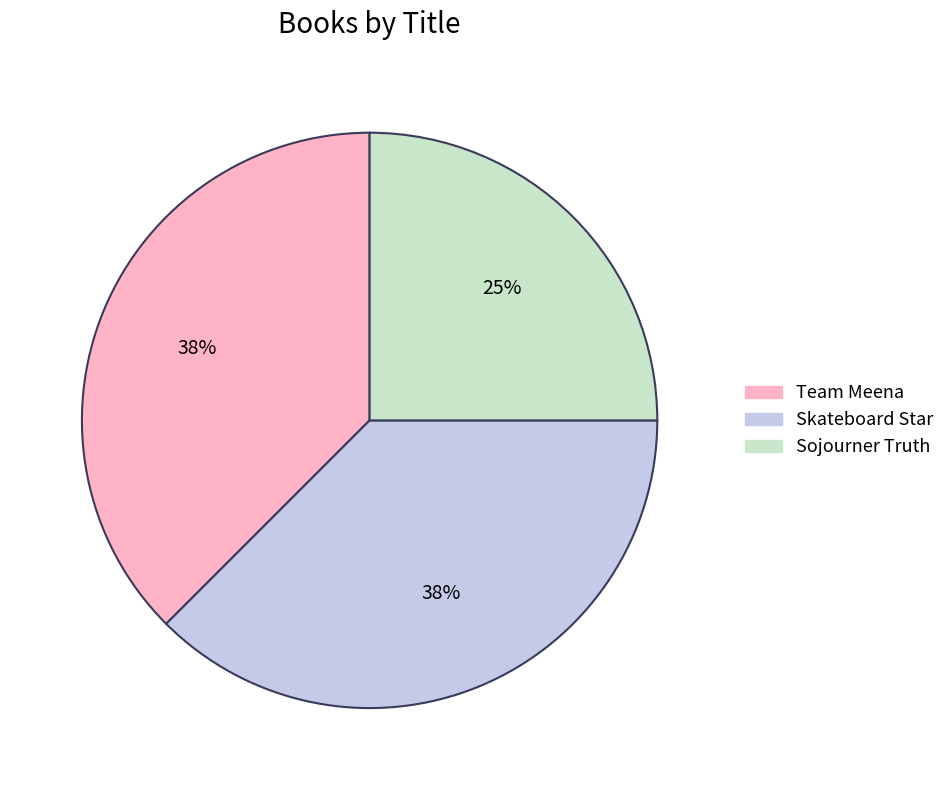

How many segments does this pie chart have?

3